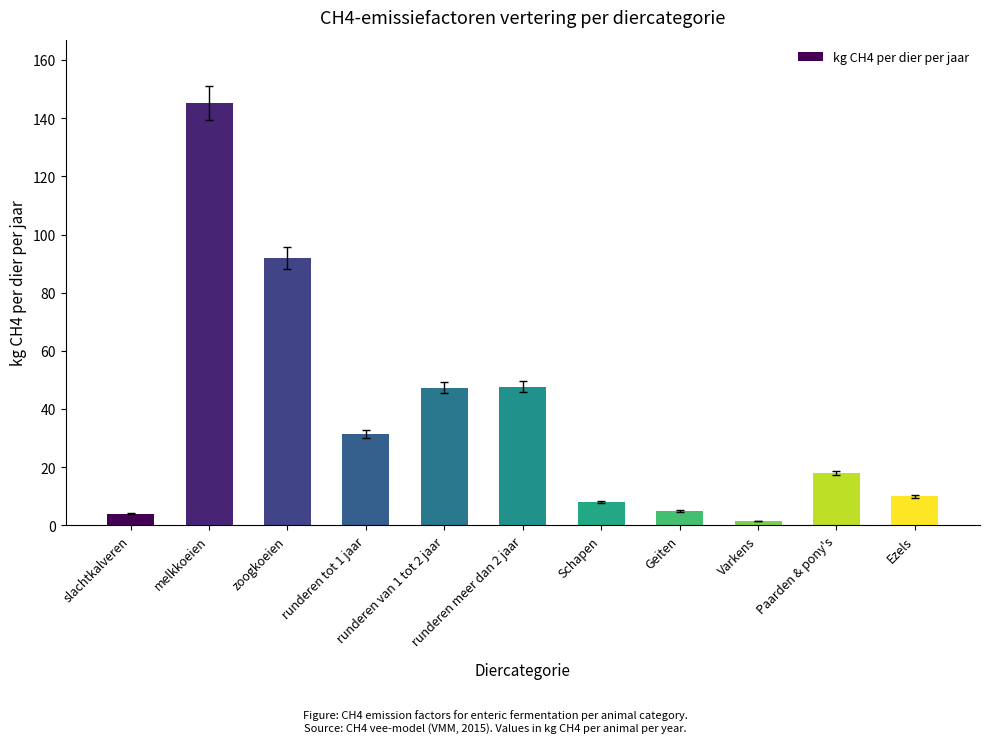

Which category has the lowest value across all series?

Varkens